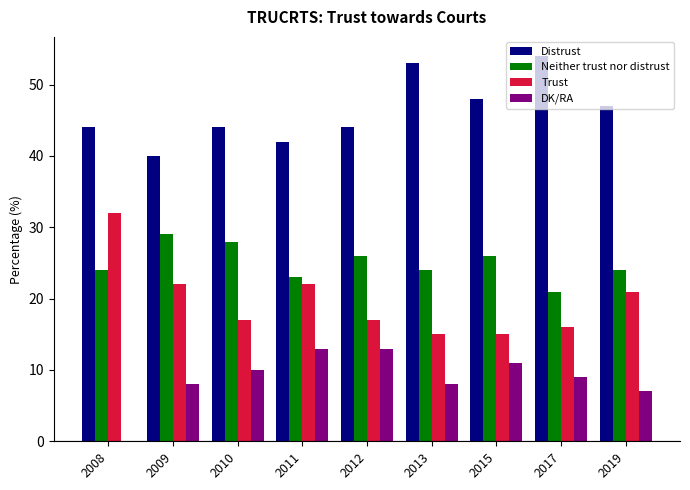

Reading left to right, what are all the values shown in this chart?

Distrust: 2008=44	2009=40	2010=44	2011=42	2012=44	2013=53	2015=48	2017=54	2019=47
Neither trust nor distrust: 2008=24	2009=29	2010=28	2011=23	2012=26	2013=24	2015=26	2017=21	2019=24
Trust: 2008=32	2009=22	2010=17	2011=22	2012=17	2013=15	2015=15	2017=16	2019=21
DK/RA: 2008=0	2009=8	2010=10	2011=13	2012=13	2013=8	2015=11	2017=9	2019=7